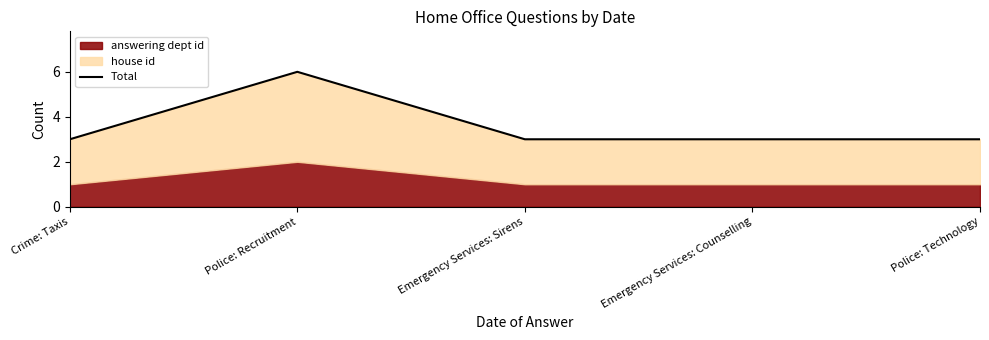

Between Police: Technology and Crime: Taxis, which is larger?

Police: Technology